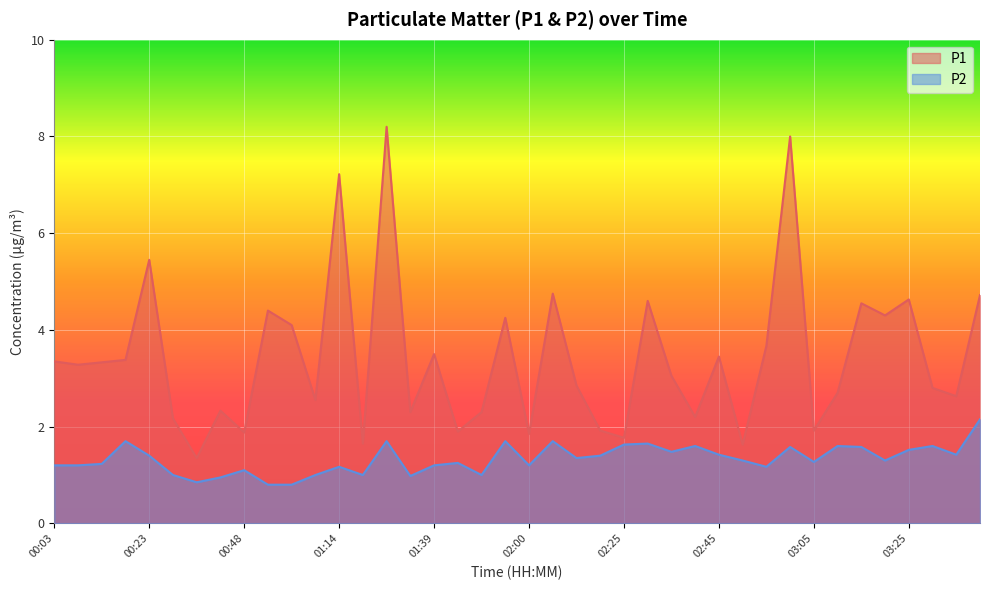

Which label corresponds to the largest value in the chart?

01:29